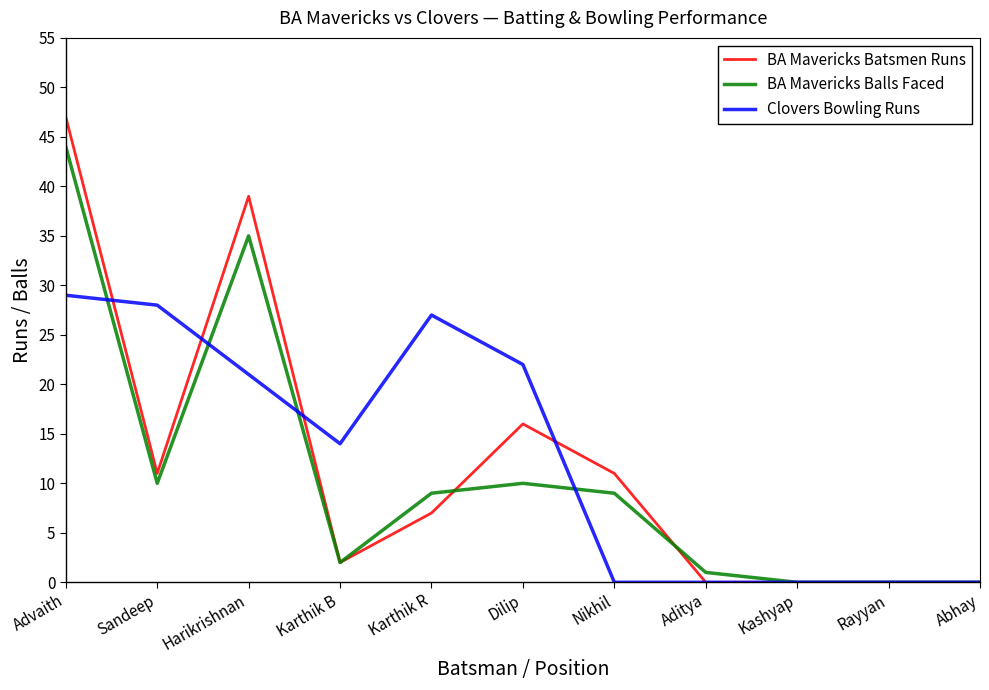

Reading right to left, list all the values displayed in this chart.

BA Mavericks Batsmen Runs: Abhay=0	Rayyan=0	Kashyap=0	Aditya=0	Nikhil=11	Dilip=16	Karthik R=7	Karthik B=2	Harikrishnan=39	Sandeep=11	Advaith=47
BA Mavericks Balls Faced: Abhay=0	Rayyan=0	Kashyap=0	Aditya=1	Nikhil=9	Dilip=10	Karthik R=9	Karthik B=2	Harikrishnan=35	Sandeep=10	Advaith=44
Clovers Bowling Runs: Abhay=0	Rayyan=0	Kashyap=0	Aditya=0	Nikhil=0	Dilip=22	Karthik R=27	Karthik B=14	Harikrishnan=21	Sandeep=28	Advaith=29